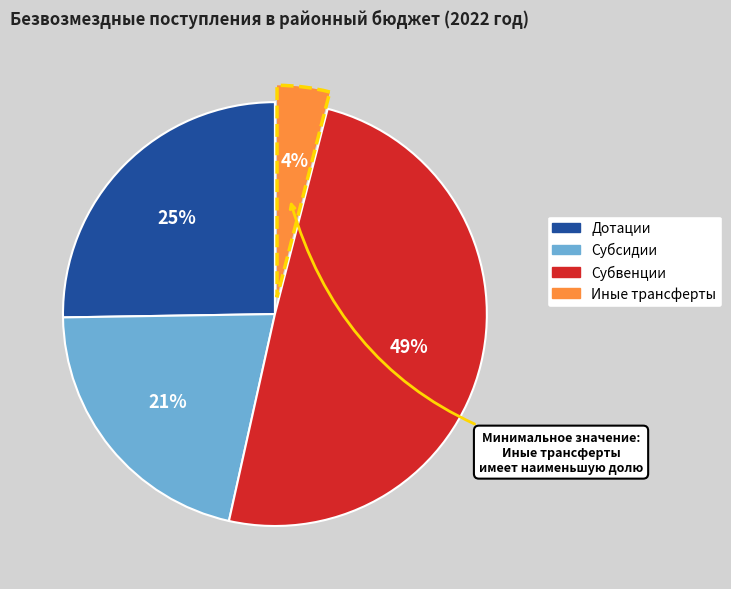

To the nearest percent, what is the difference between the largest and smallest slice percentages?

45%